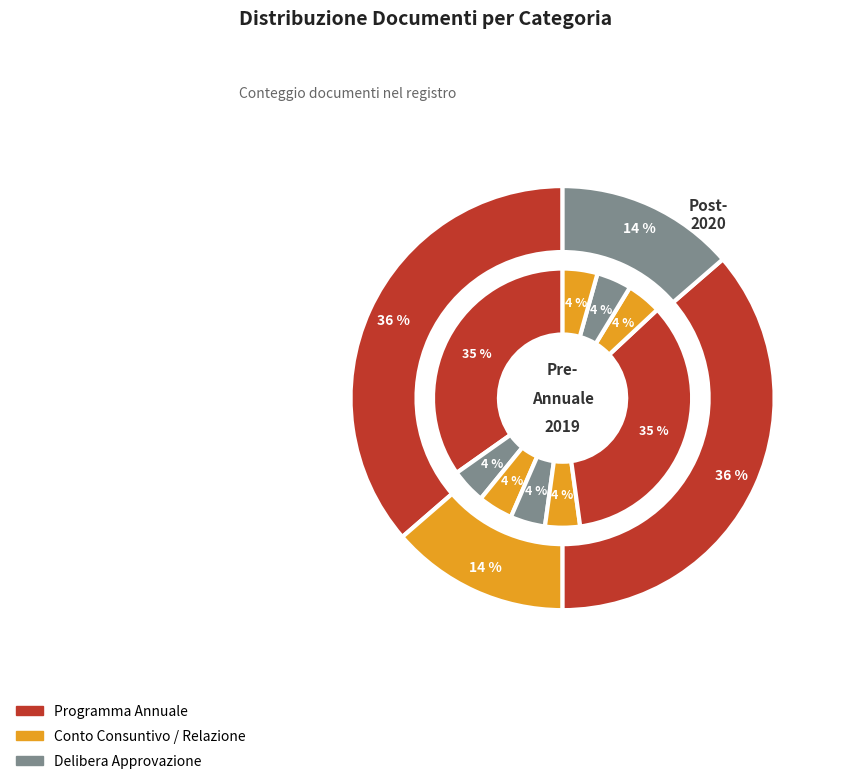

Does DELIBERA APPROVAZIONE PROGRAMMA ANNUALE account for over 50% of the chart?

No